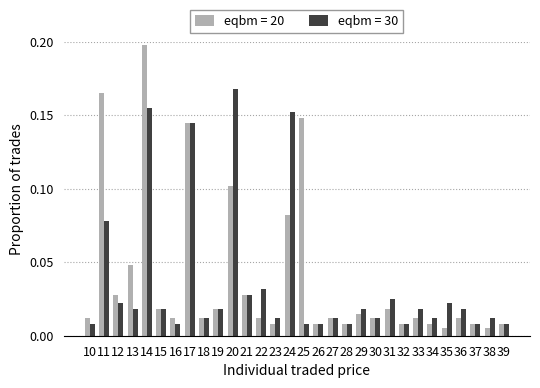

At which label does eqbm = 20 reach its peak?

14